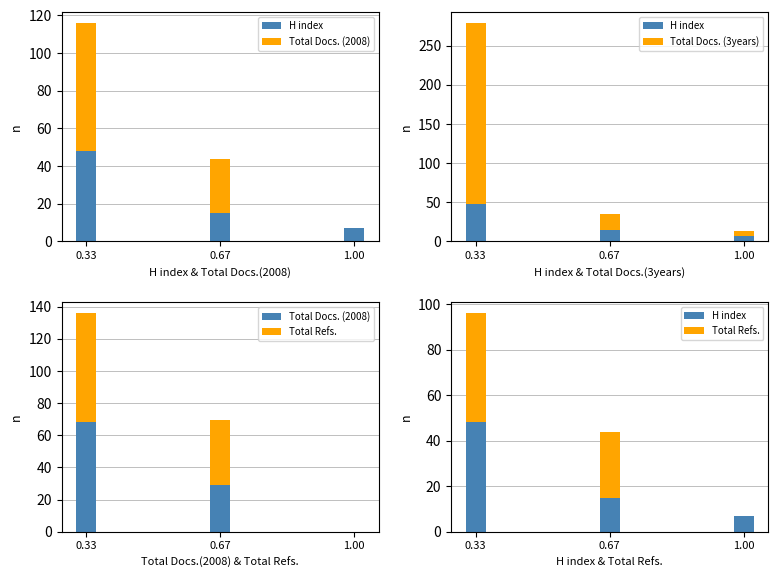

What is the label of the 3rd bar from the left?

1.00